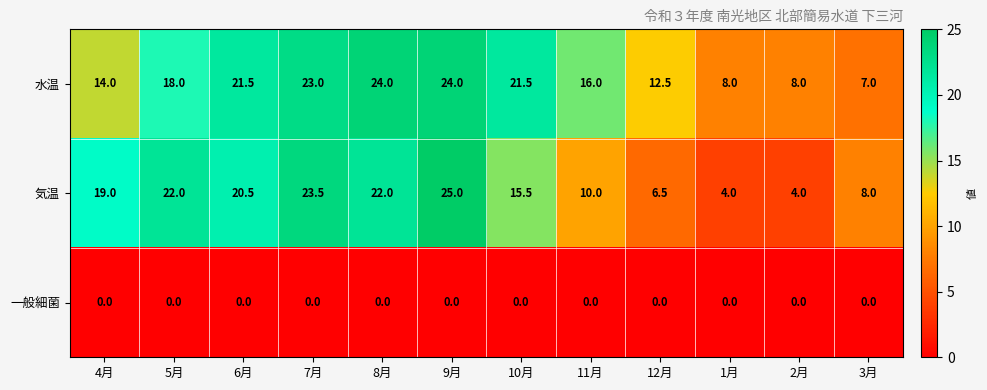

True or false: 水温 has a value of 12.2 at 3月.

False